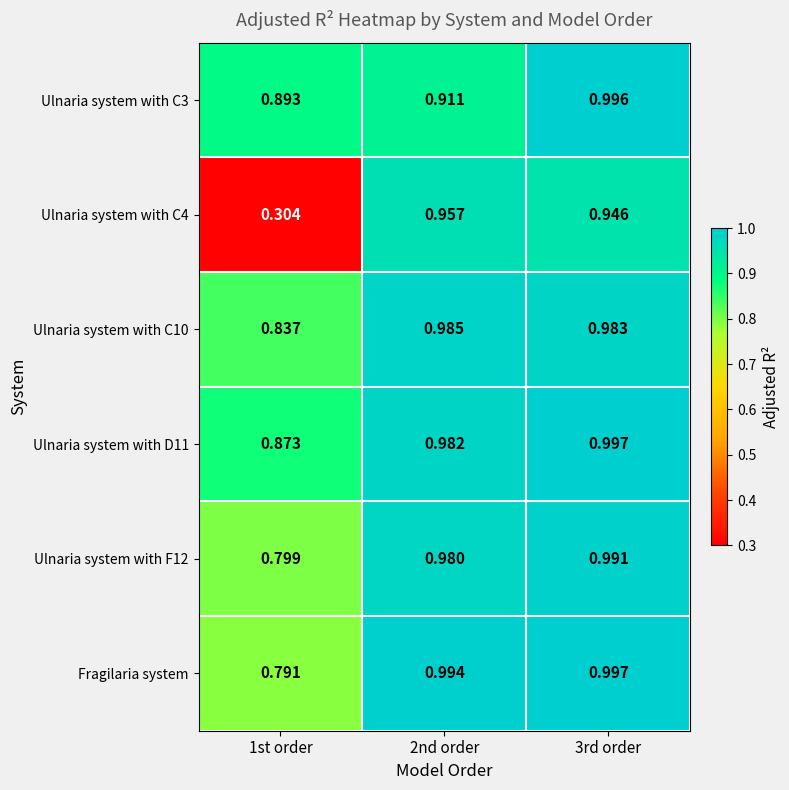

Between 1st order and 3rd order, which series saw the biggest shift?

Ulnaria system with C4